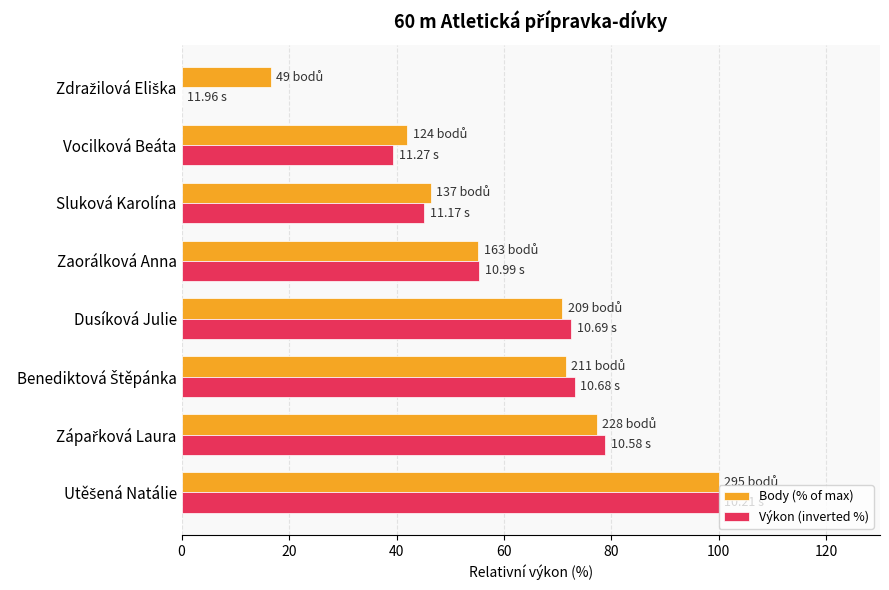

Count the number of data series in this chart.

2